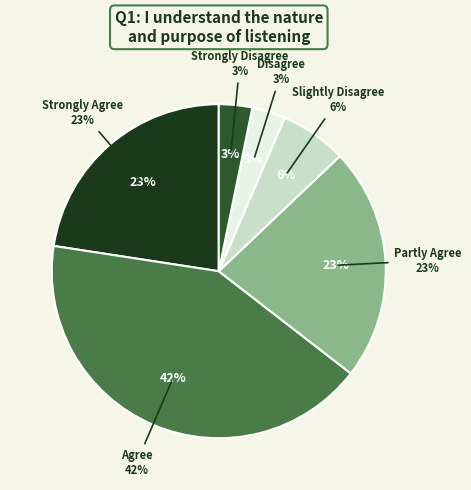

The Disagree slice represents 3% of the pie. True or false?

True